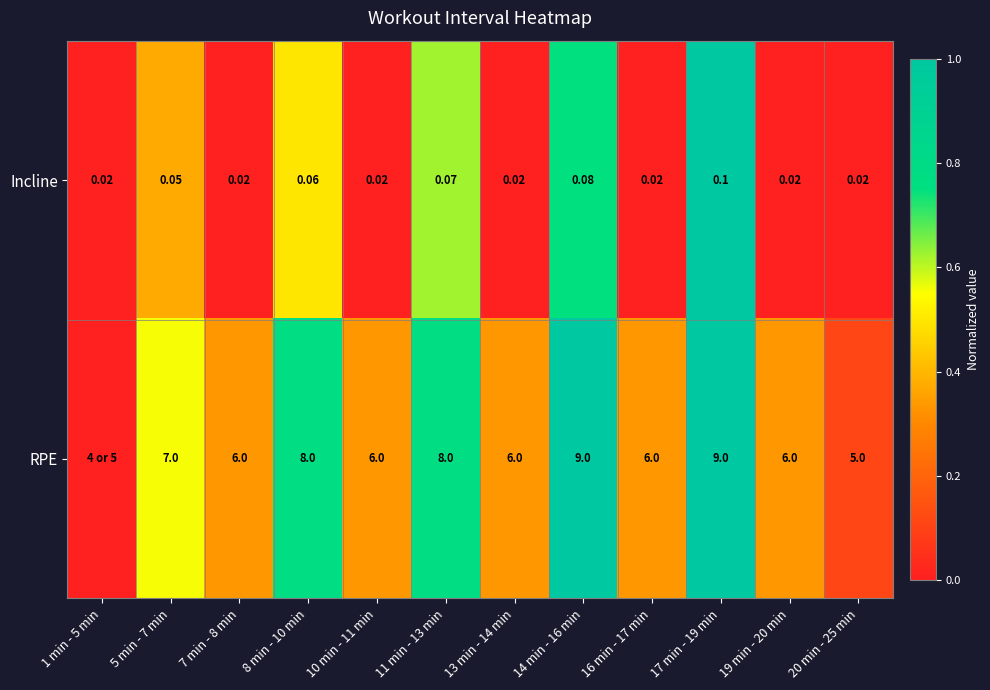

The Incline series shows 0.0 at 10 min - 11 min. True or false?

True